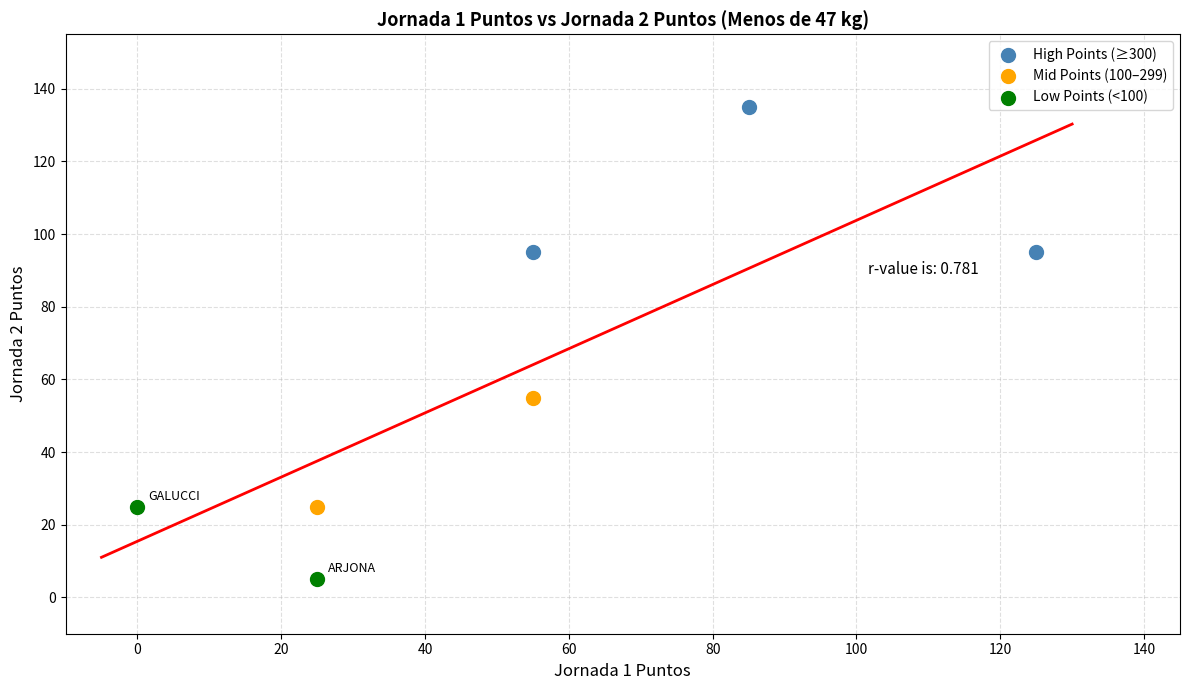

Which series reaches the maximum Y coordinate?

High Points (≥300)